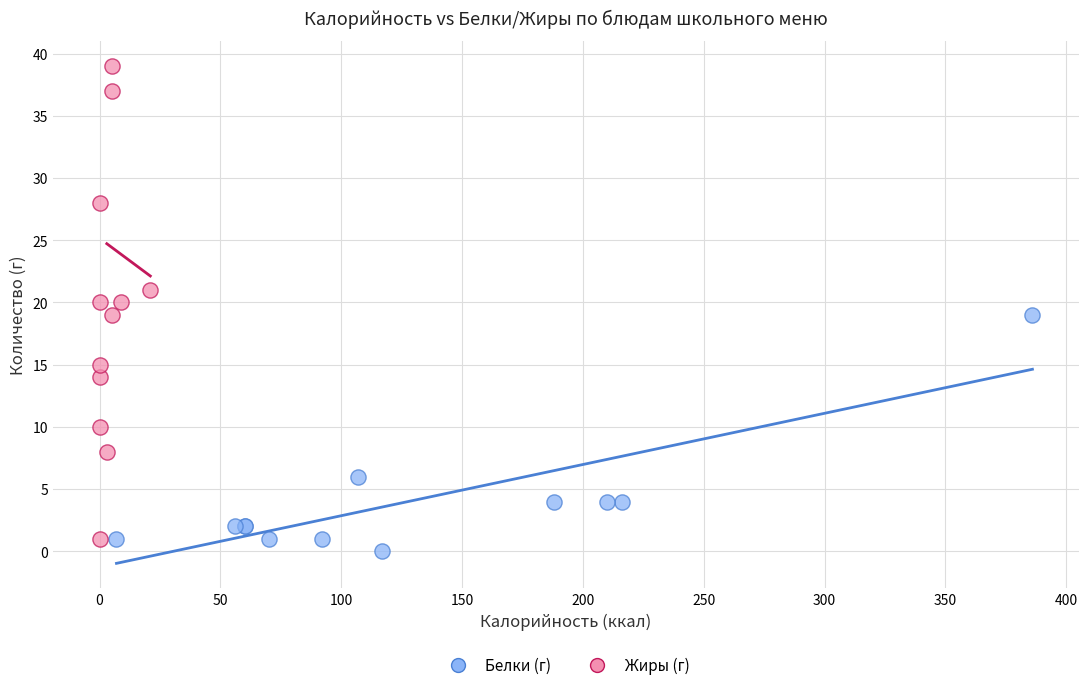

What are all the series names shown in the legend?

Белки (г), Жиры (г)